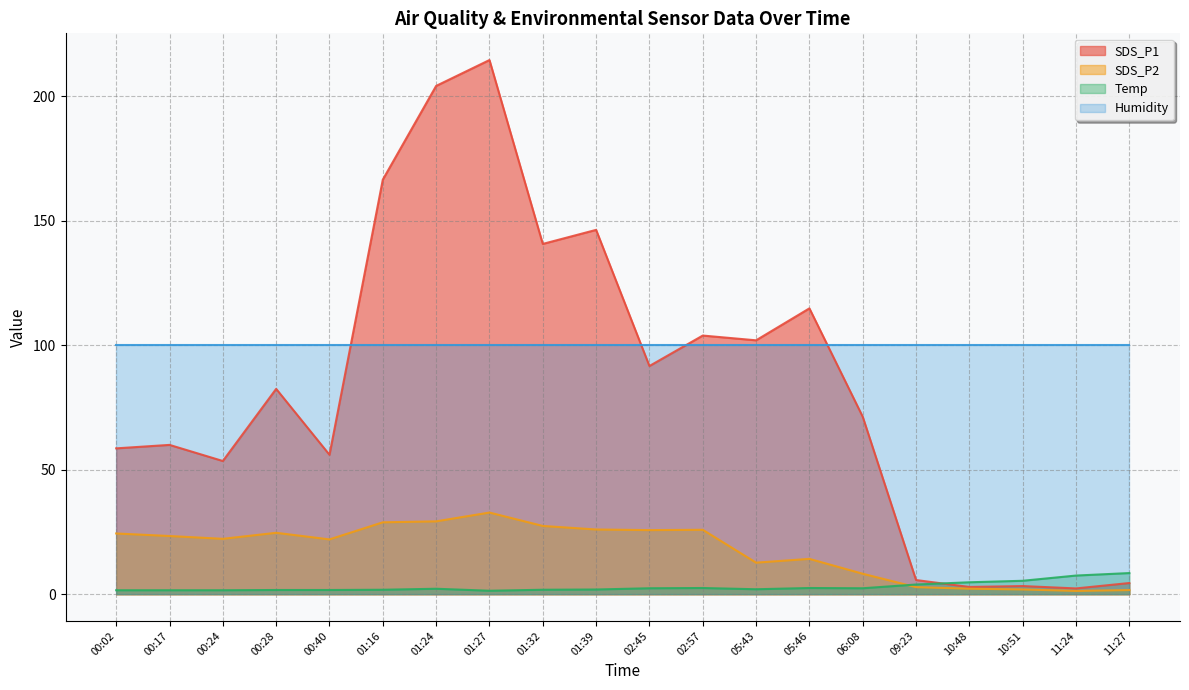

Does the chart have visible grid lines?

Yes